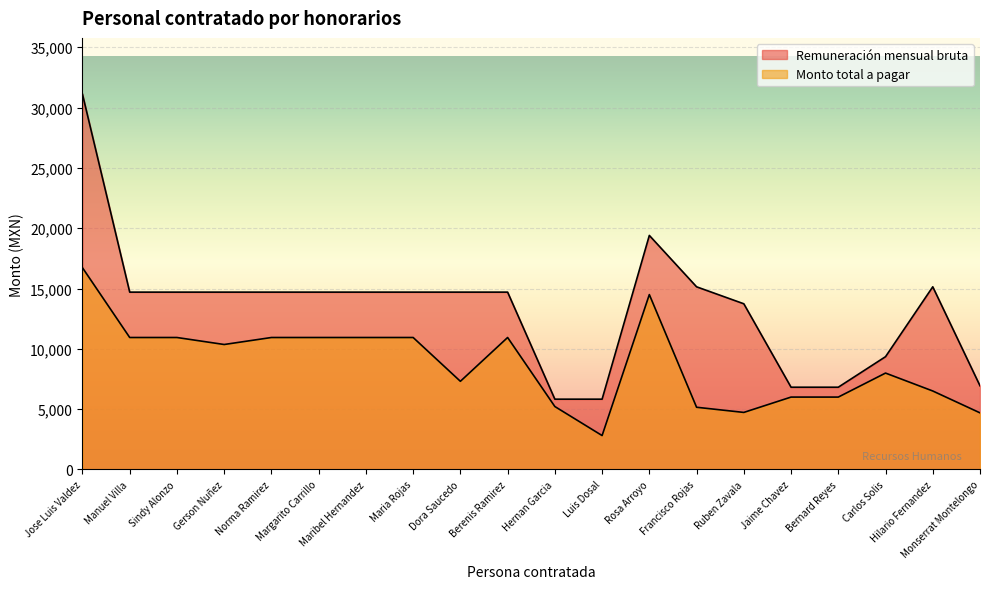

What position from the right is Luis Dosal?

9